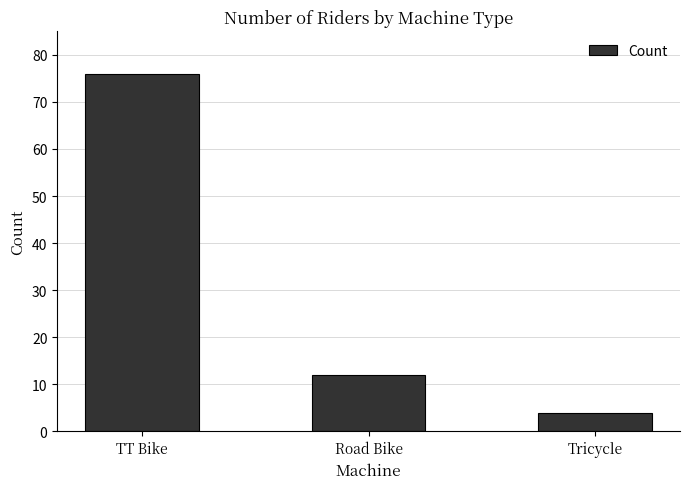

How many series are shown in this chart?

1